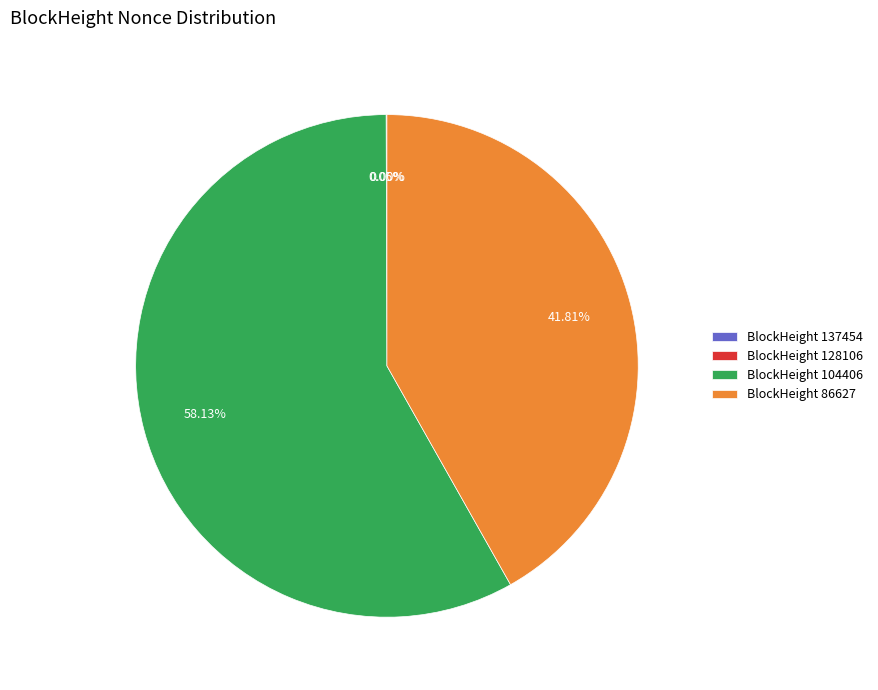

Does BlockHeight 104406 account for over 50% of the chart?

Yes